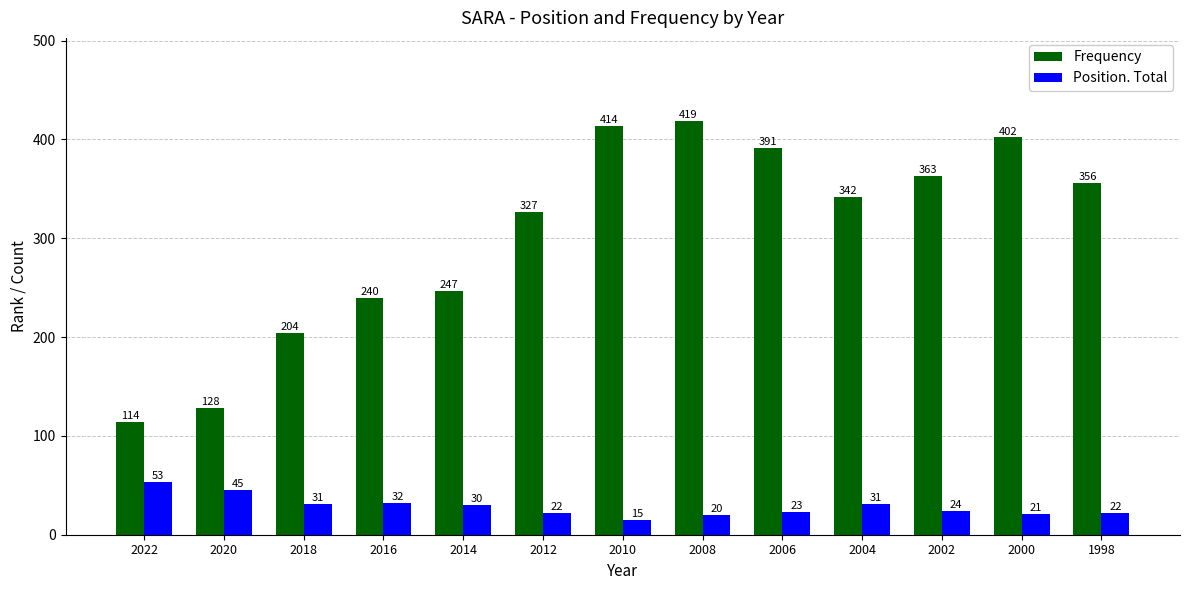

Reading left to right, what are all the values shown in this chart?

Frequency: 2022=114	2020=128	2018=204	2016=240	2014=247	2012=327	2010=414	2008=419	2006=391	2004=342	2002=363	2000=402	1998=356
Position. Total: 2022=53	2020=45	2018=31	2016=32	2014=30	2012=22	2010=15	2008=20	2006=23	2004=31	2002=24	2000=21	1998=22